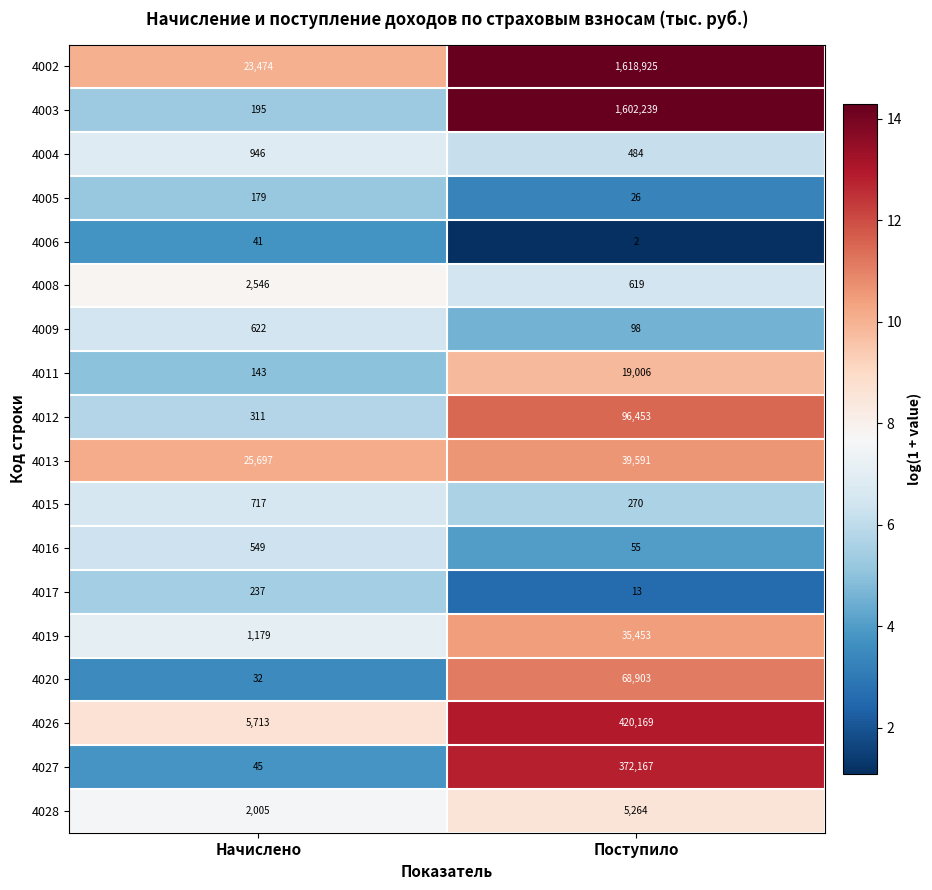

What is the approximate value of 4017 at Начислено, to the nearest 10?

240